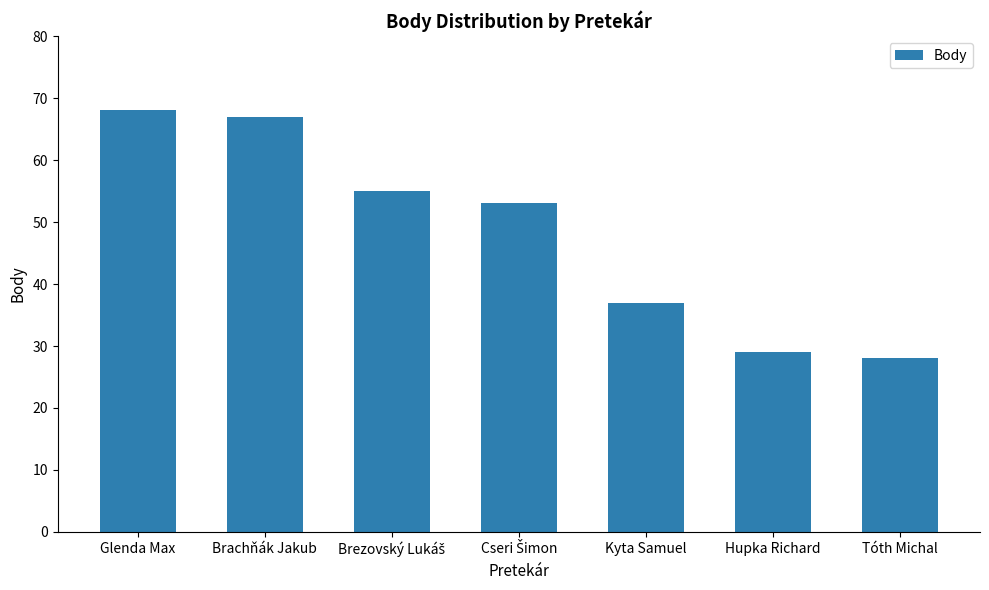

At which category does the chart reach its minimum across all series?

Tóth Michal